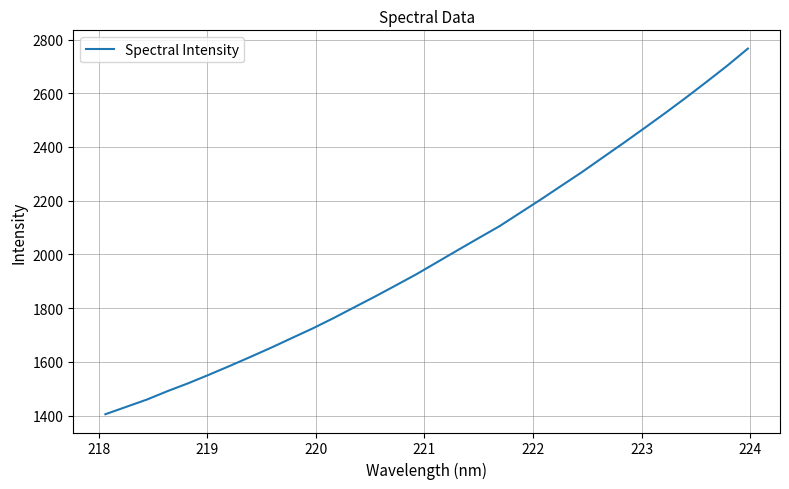

What is the difference between the maximum and minimum values?

1361.0